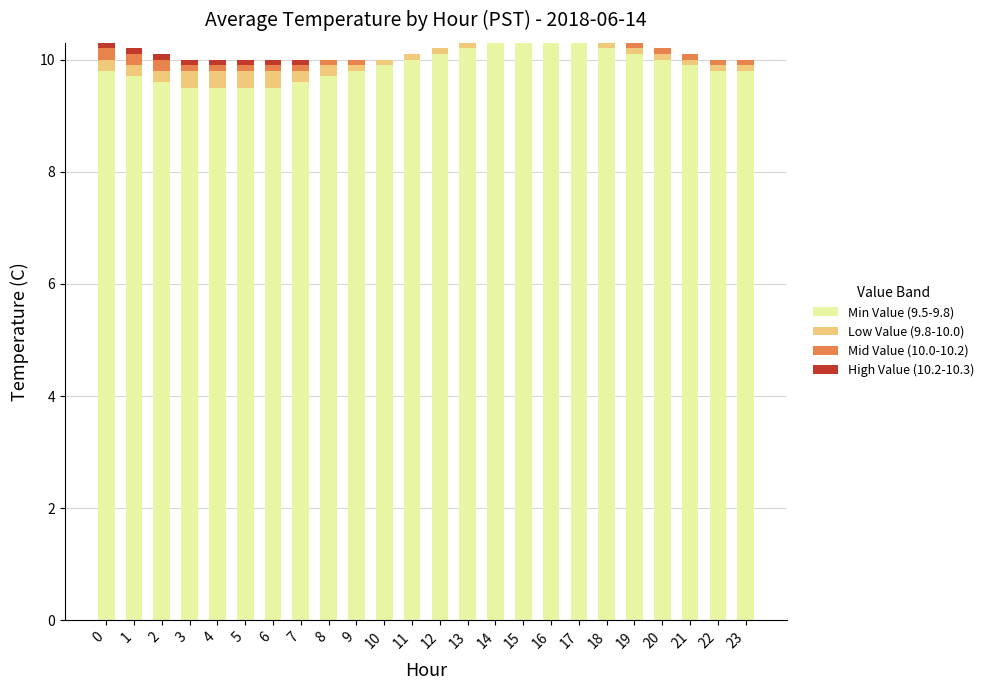

Is it true that Min Value (9.5-9.8) equals 3.6 at 5?

False